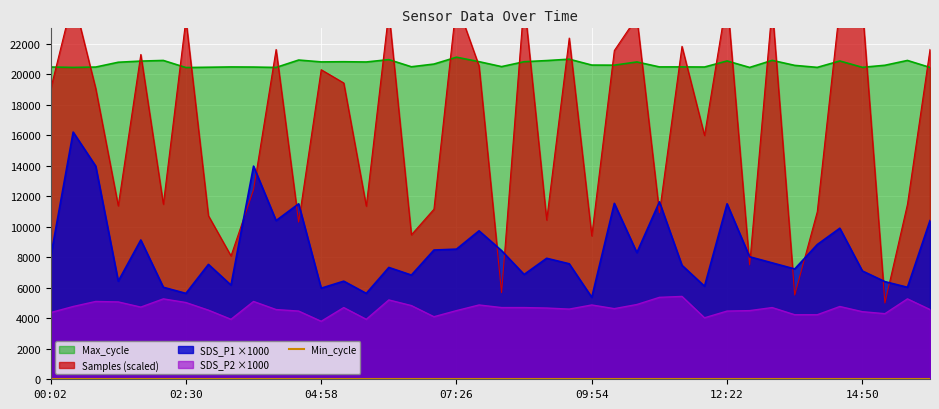

What is the difference between the maximum and minimum values in the SDS_P2 series?

1630.0